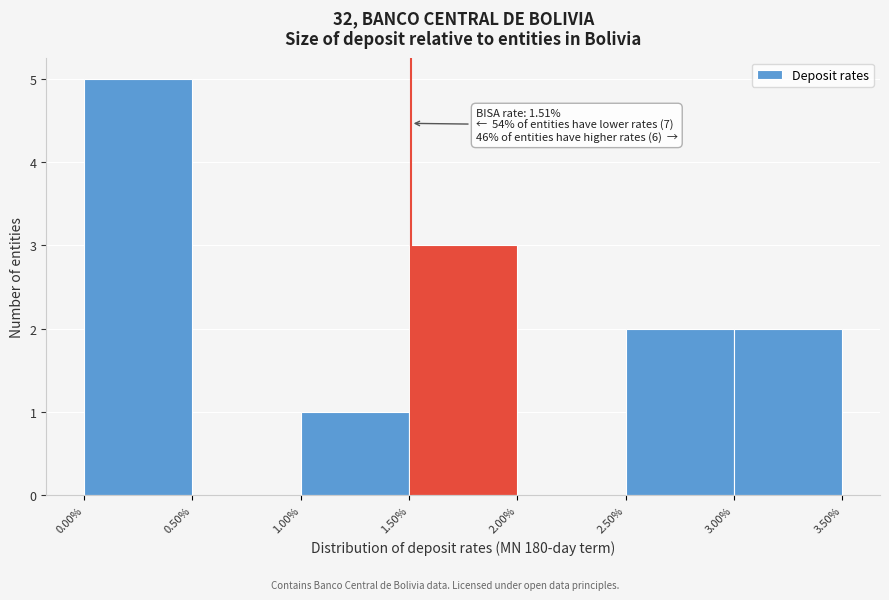

Over which range of the x-axis is the bar tallest?

0.00% to 0.50%